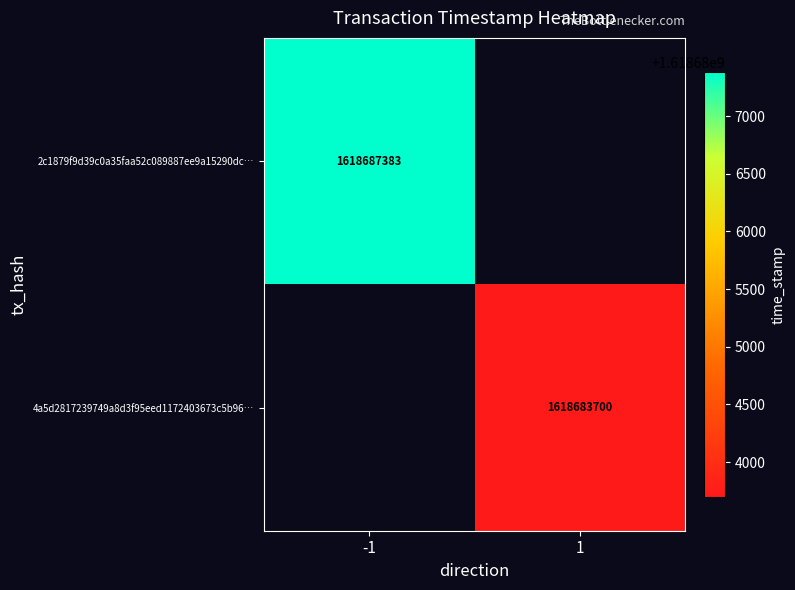

Is it true that 2c1879f9d39c0a35faa52c089887ee9a15290dc… equals 1618687383 at -1?

True